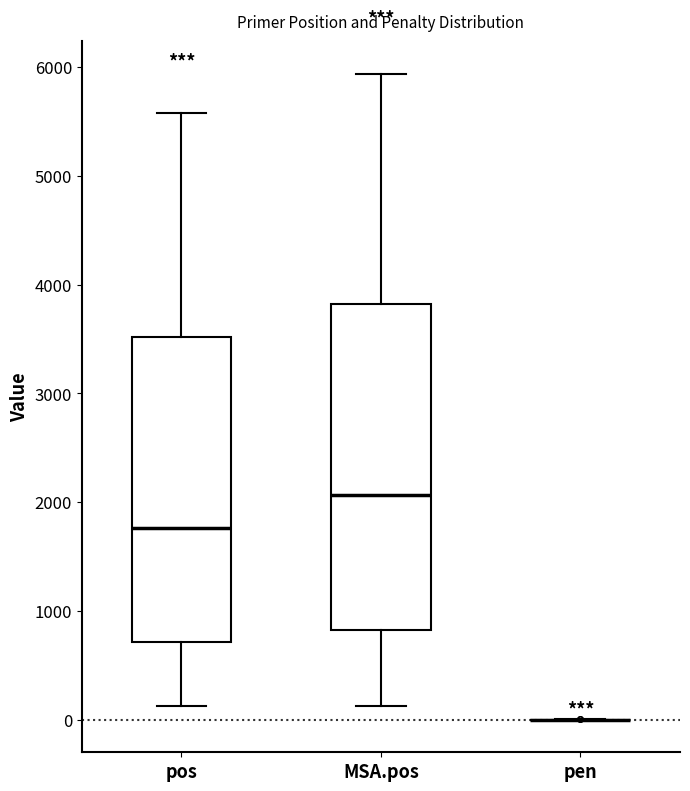

Where does the lower whisker of the box for MSA.pos end on the y-axis? The values are not printed on the chart, so give them approximately, as read against the axis.

100